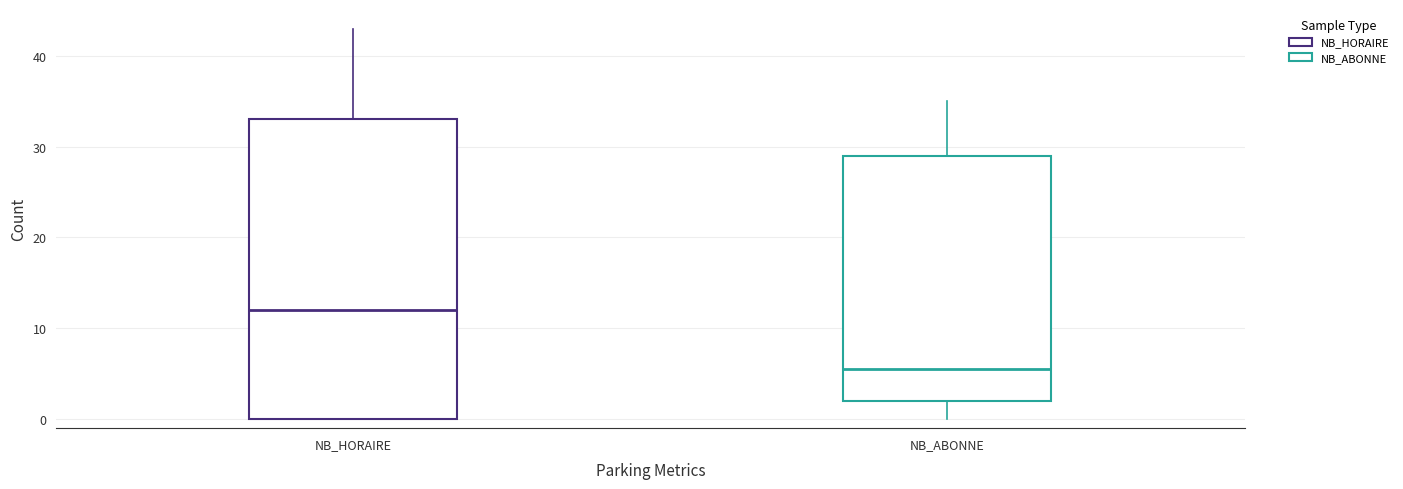

Comparing the boxes themselves (not the whiskers), which one is the tallest?

NB_HORAIRE